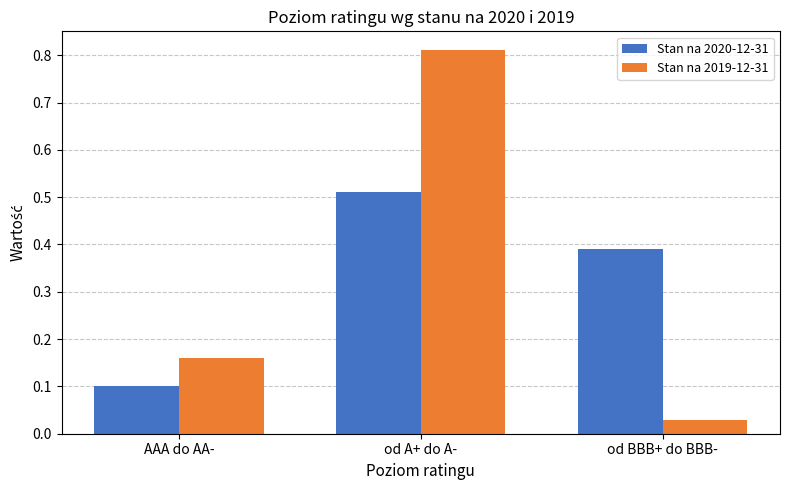

Which category has the highest value across all series?

od A+ do A-